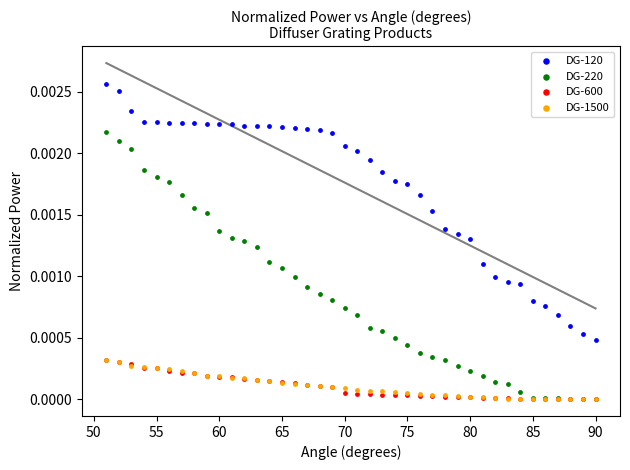

What are all the series names shown in the legend?

DG-120, DG-220, DG-600, DG-1500